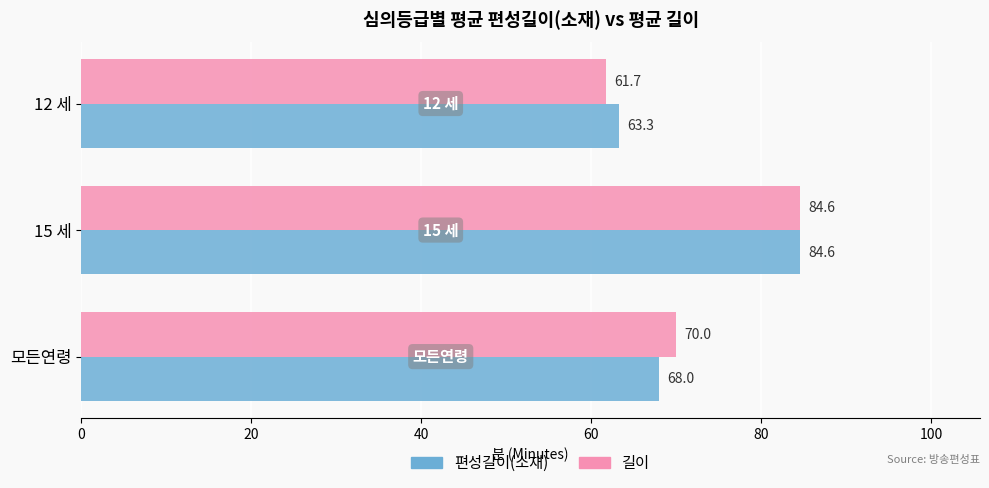

At which label does 길이 reach its peak?

15 세